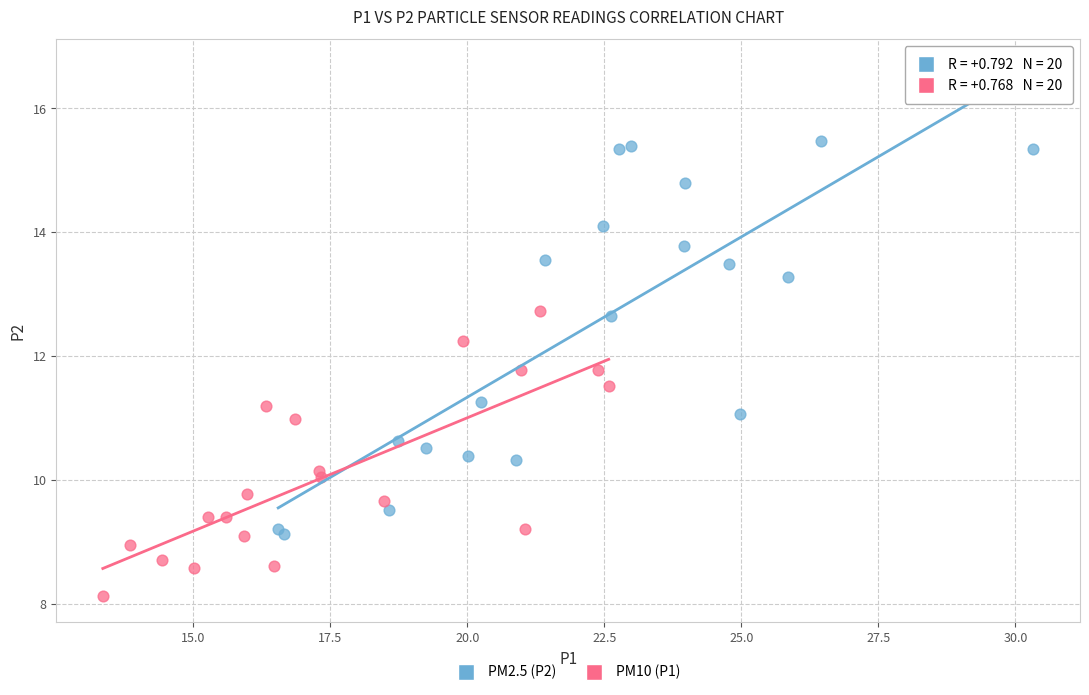

Which series reaches the minimum Y coordinate?

PM10 (P1)